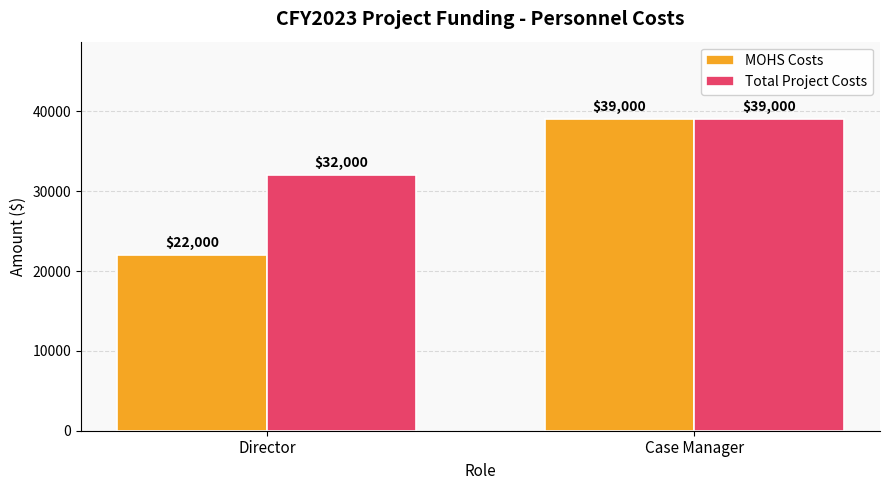

Which series has the widest spread of values?

MOHS Costs